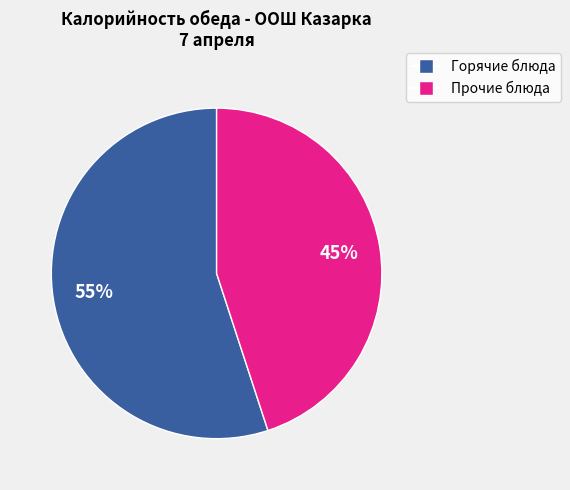

Does any single category account for the majority?

Yes